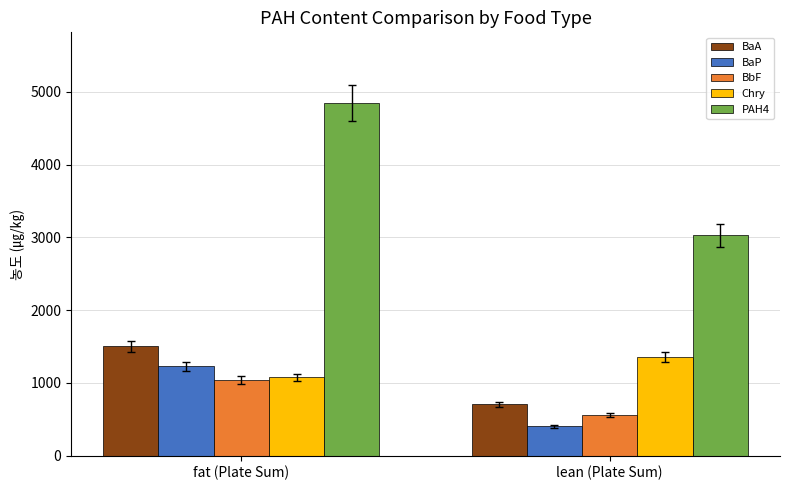

How many bars are there in total?

10